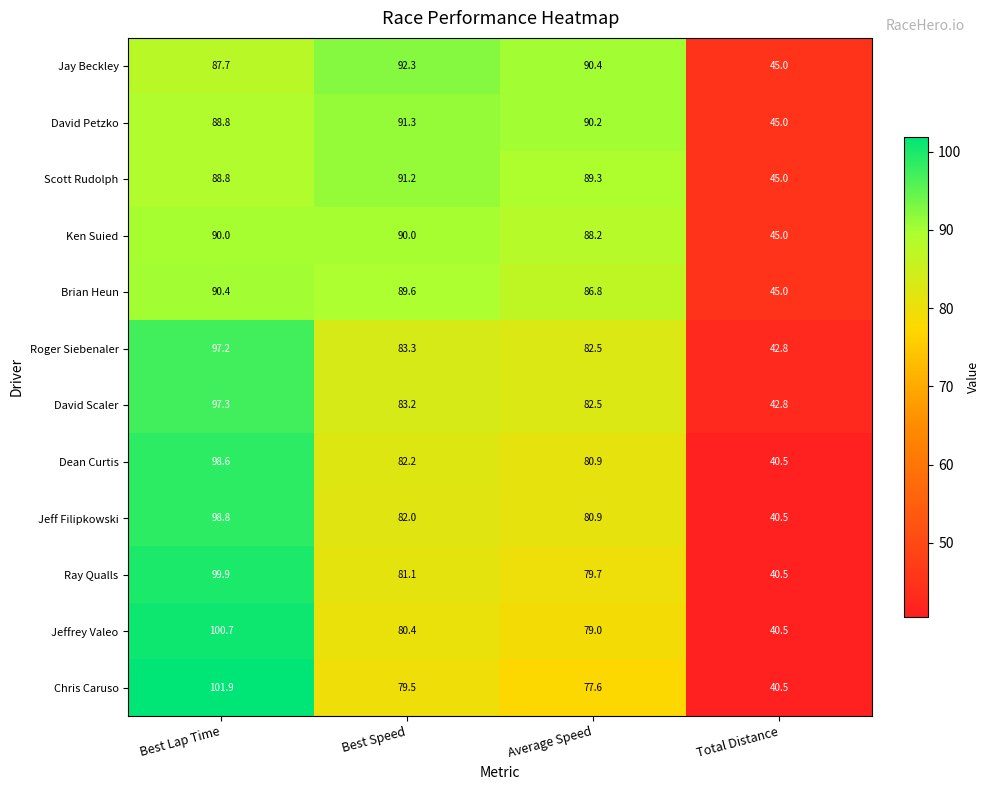

What is the difference between the highest and lowest values at Best Speed?

12.8